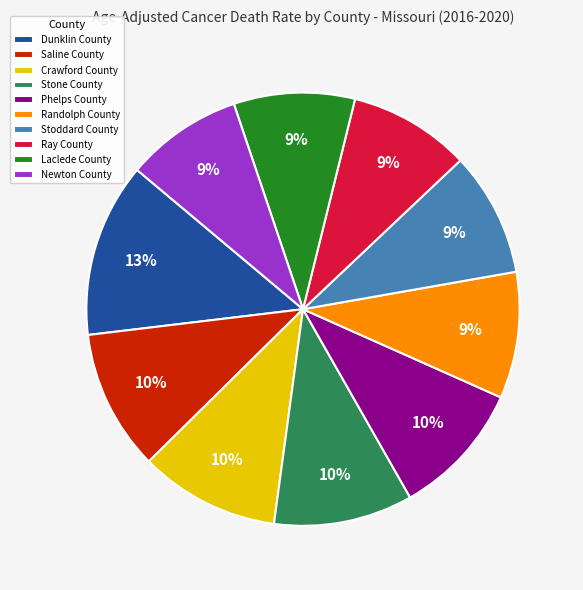

To the nearest percent, what portion does Saline County represent?

10%